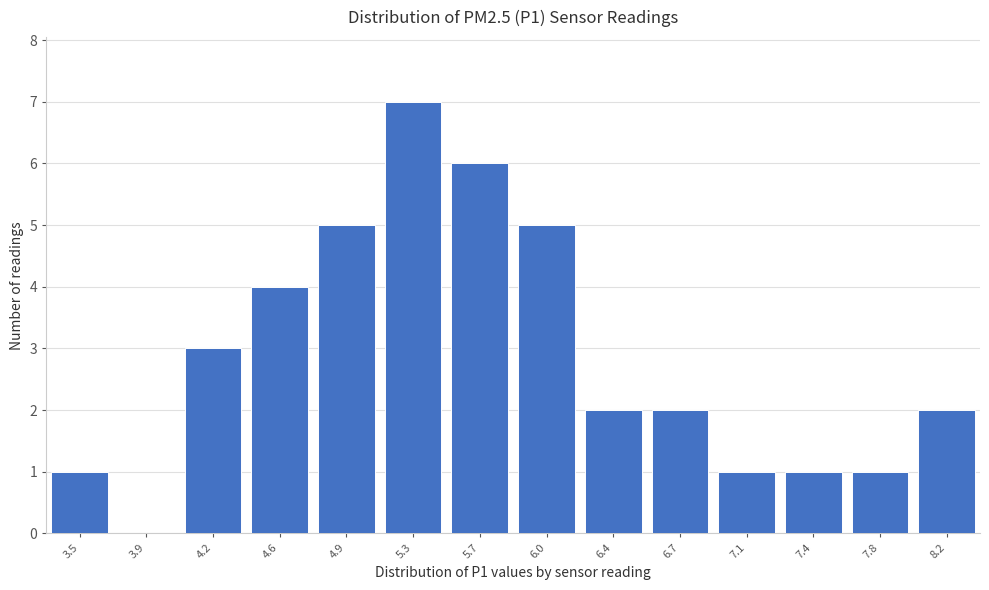

Reading right to left, what are all the values shown in this chart?

8.2=2	7.8=1	7.4=1	7.1=1	6.7=2	6.4=2	6.0=5	5.7=6	5.3=7	4.9=5	4.6=4	4.2=3	3.9=0	3.5=1